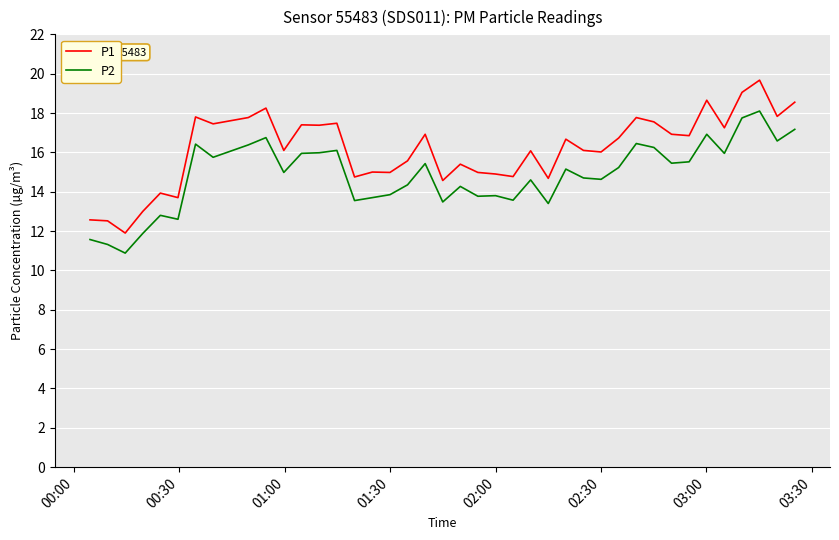

Rank the series by their average value, from highest to lowest.

P1, P2